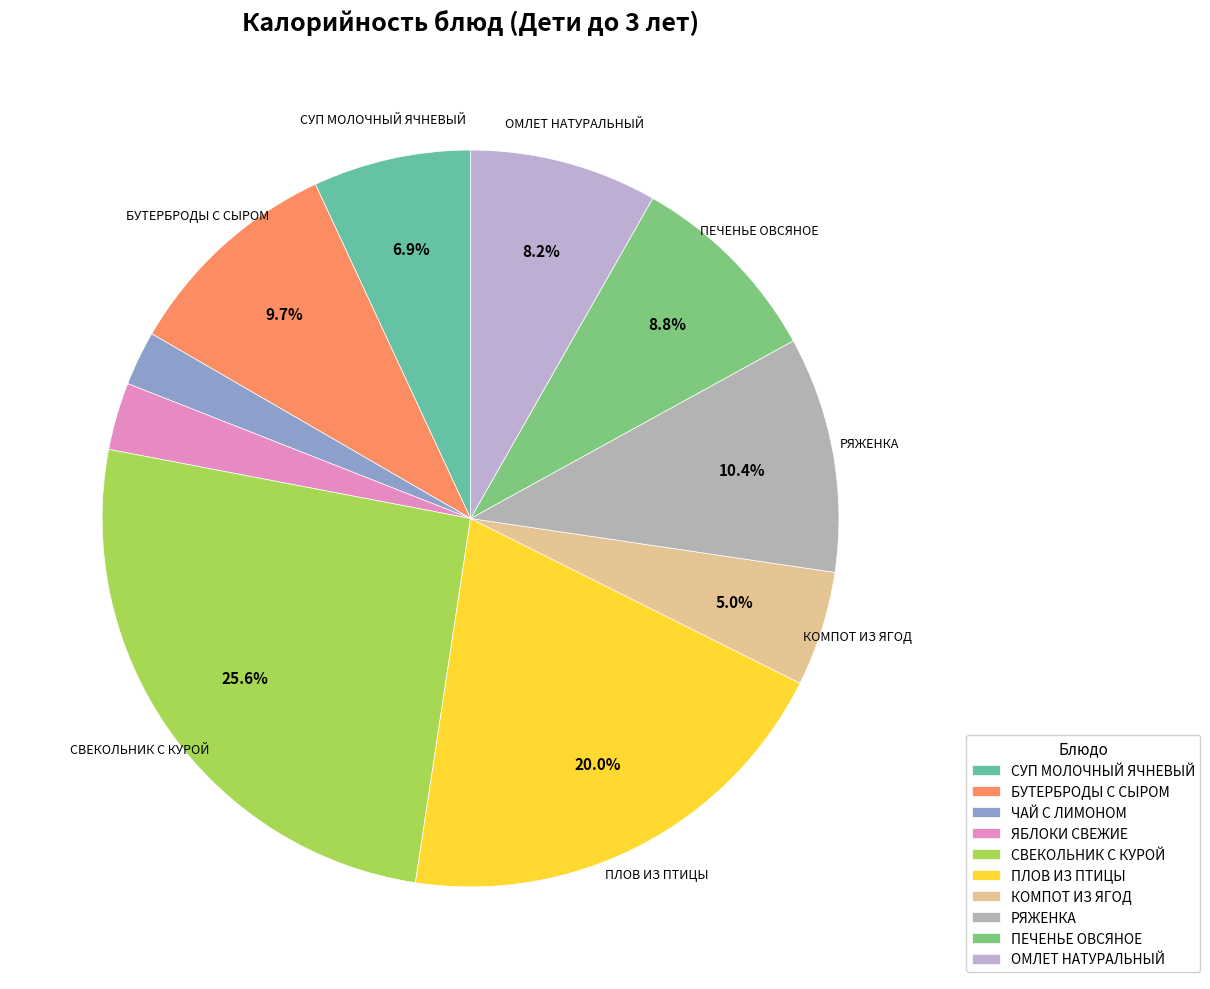

Is there any slice that represents more than half of the pie?

No